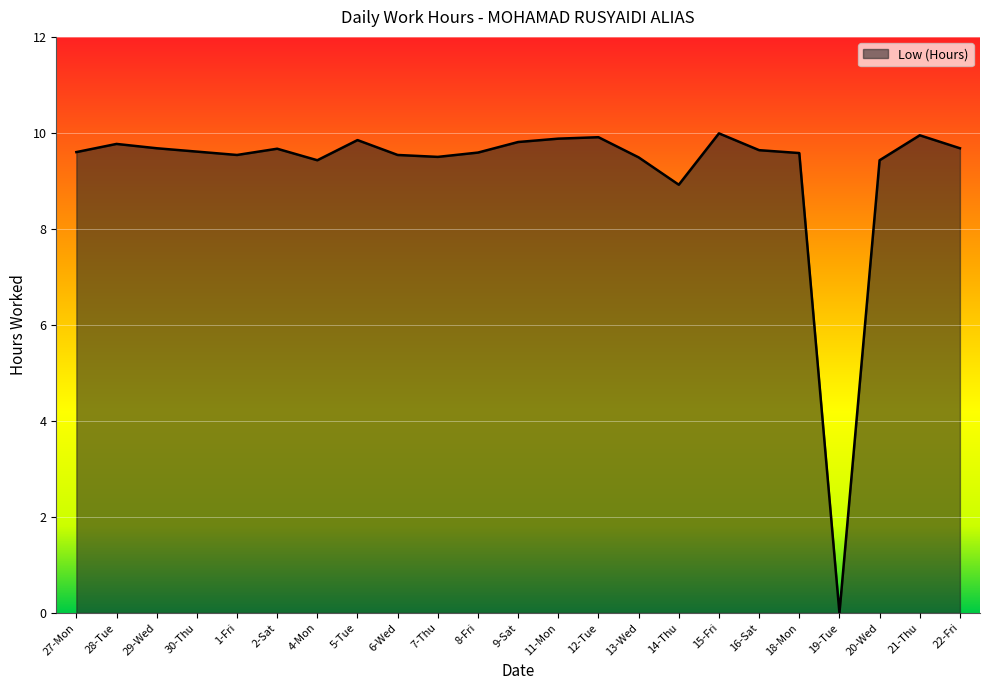

Which has a higher value, 2-Sat or 12-Tue?

12-Tue